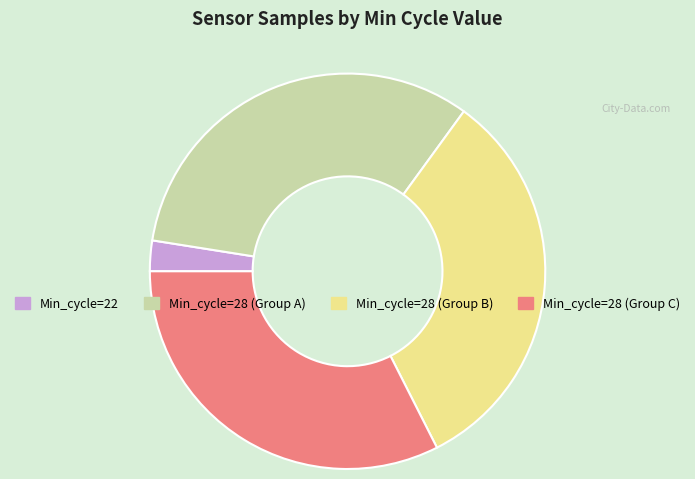

Does any single category account for the majority?

No